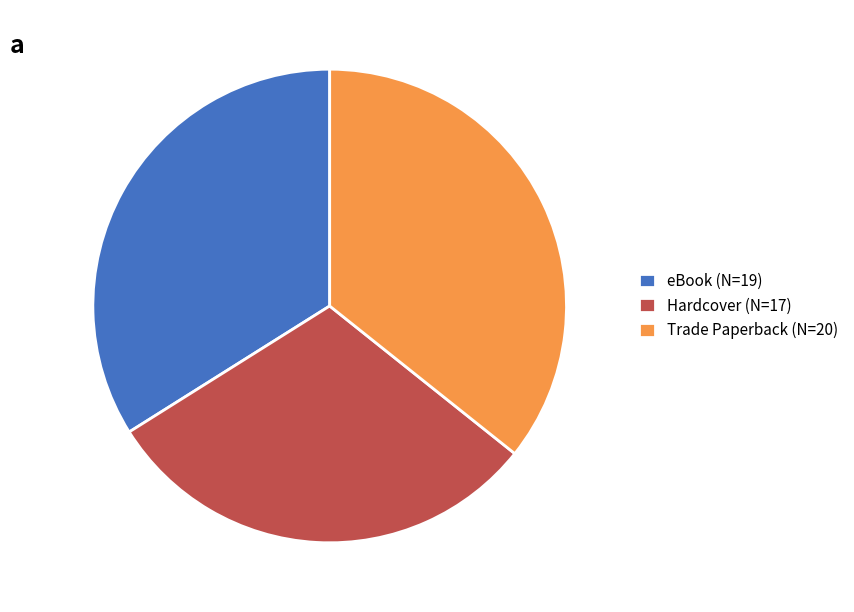

Rank the categories by value from lowest to highest.

Hardcover, eBook, Trade Paperback